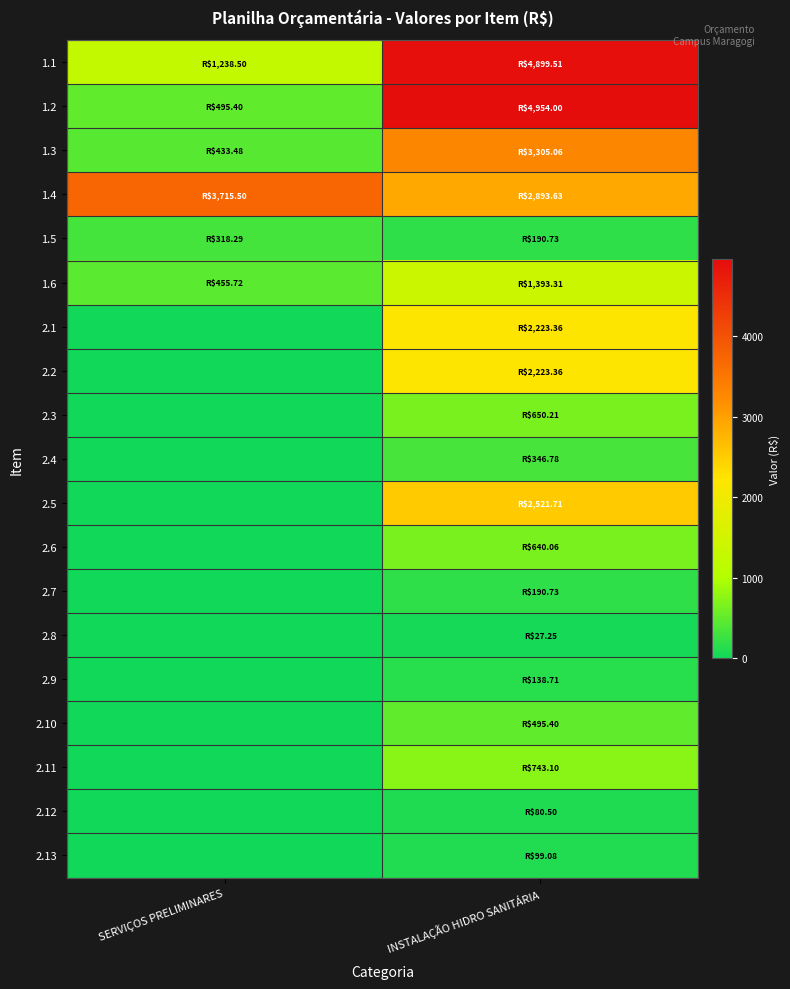

Reading left to right, extract all data points from this chart.

1.1: SERVIÇOS PRELIMINARES=1238.5	INSTALAÇÃO HIDRO SANITÁRIA=4899.5
1.2: SERVIÇOS PRELIMINARES=495.4	INSTALAÇÃO HIDRO SANITÁRIA=4954.0
1.3: SERVIÇOS PRELIMINARES=433.5	INSTALAÇÃO HIDRO SANITÁRIA=3305.1
1.4: SERVIÇOS PRELIMINARES=3715.5	INSTALAÇÃO HIDRO SANITÁRIA=2893.6
1.5: SERVIÇOS PRELIMINARES=318.3	INSTALAÇÃO HIDRO SANITÁRIA=190.7
1.6: SERVIÇOS PRELIMINARES=455.7	INSTALAÇÃO HIDRO SANITÁRIA=1393.3
2.1: SERVIÇOS PRELIMINARES=0.0	INSTALAÇÃO HIDRO SANITÁRIA=2223.4
2.2: SERVIÇOS PRELIMINARES=0.0	INSTALAÇÃO HIDRO SANITÁRIA=2223.4
2.3: SERVIÇOS PRELIMINARES=0.0	INSTALAÇÃO HIDRO SANITÁRIA=650.2
2.4: SERVIÇOS PRELIMINARES=0.0	INSTALAÇÃO HIDRO SANITÁRIA=346.8
2.5: SERVIÇOS PRELIMINARES=0.0	INSTALAÇÃO HIDRO SANITÁRIA=2521.7
2.6: SERVIÇOS PRELIMINARES=0.0	INSTALAÇÃO HIDRO SANITÁRIA=640.1
2.7: SERVIÇOS PRELIMINARES=0.0	INSTALAÇÃO HIDRO SANITÁRIA=190.7
2.8: SERVIÇOS PRELIMINARES=0.0	INSTALAÇÃO HIDRO SANITÁRIA=27.2
2.9: SERVIÇOS PRELIMINARES=0.0	INSTALAÇÃO HIDRO SANITÁRIA=138.7
2.10: SERVIÇOS PRELIMINARES=0.0	INSTALAÇÃO HIDRO SANITÁRIA=495.4
2.11: SERVIÇOS PRELIMINARES=0.0	INSTALAÇÃO HIDRO SANITÁRIA=743.1
2.12: SERVIÇOS PRELIMINARES=0.0	INSTALAÇÃO HIDRO SANITÁRIA=80.5
2.13: SERVIÇOS PRELIMINARES=0.0	INSTALAÇÃO HIDRO SANITÁRIA=99.1